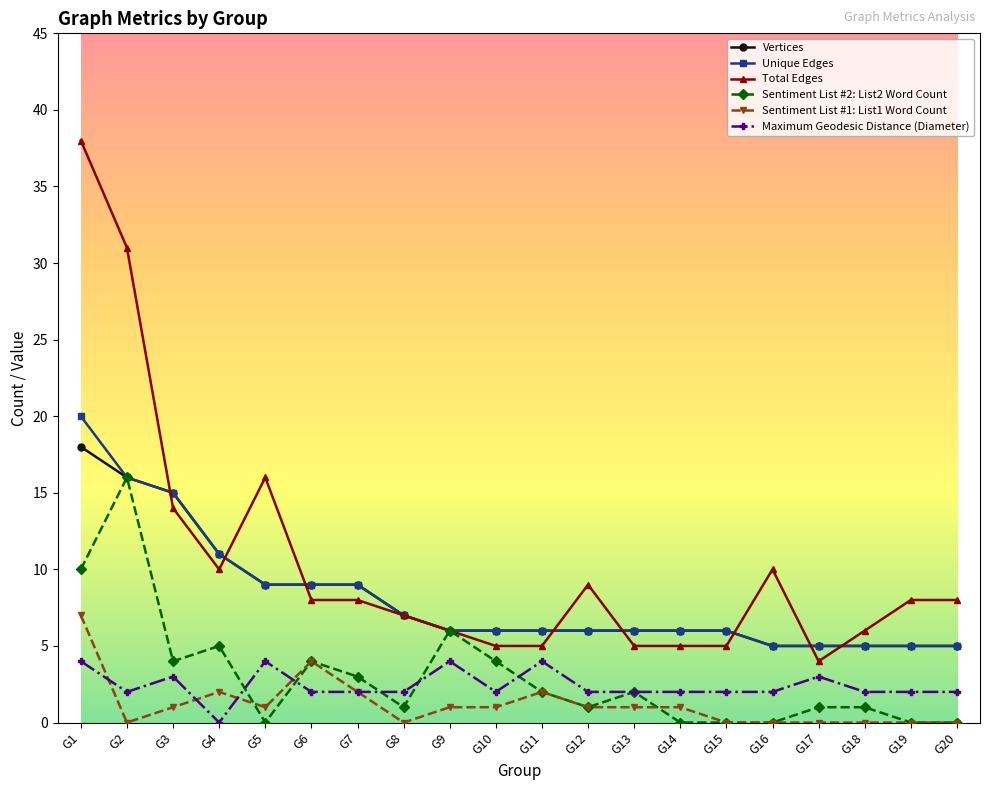

True or false: Maximum Geodesic Distance (Diameter) and Sentiment List #2: List2 Word Count intersect in this chart.

True